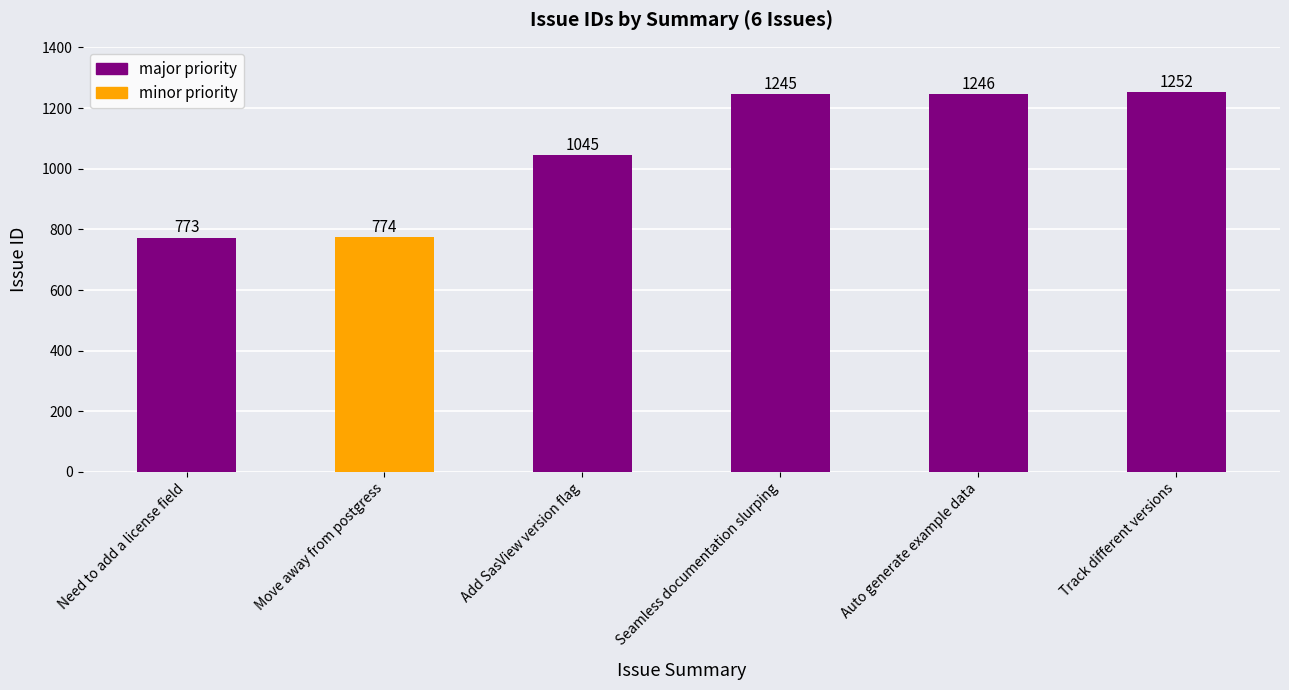

What is the label of the 4th bar from the left?

Seamless documentation slurping